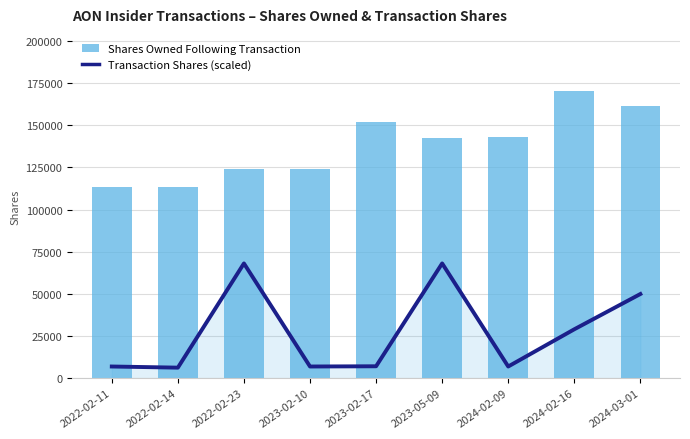

At which label does Transaction Shares (scaled) first exceed 7058?

2022-02-23